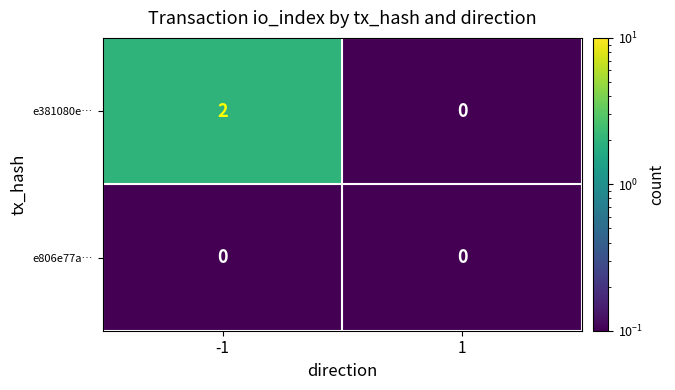

Rank the series by their average value, from lowest to highest.

e806e77a…, e381080e…